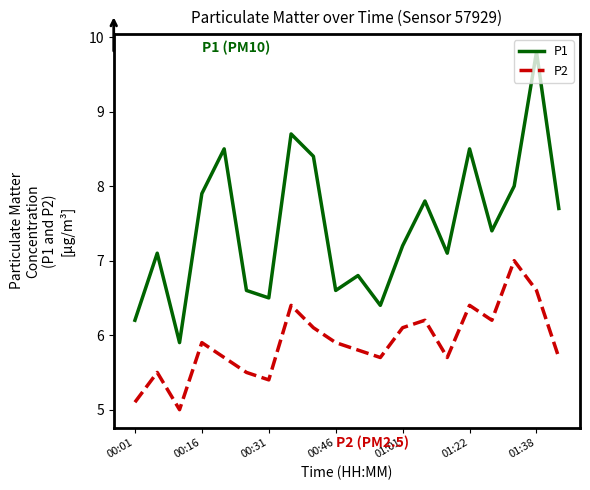

Does the chart have visible grid lines?

No